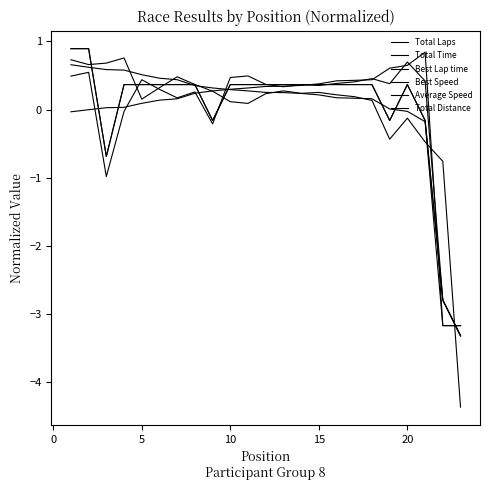

How many lines are shown in the chart?

6